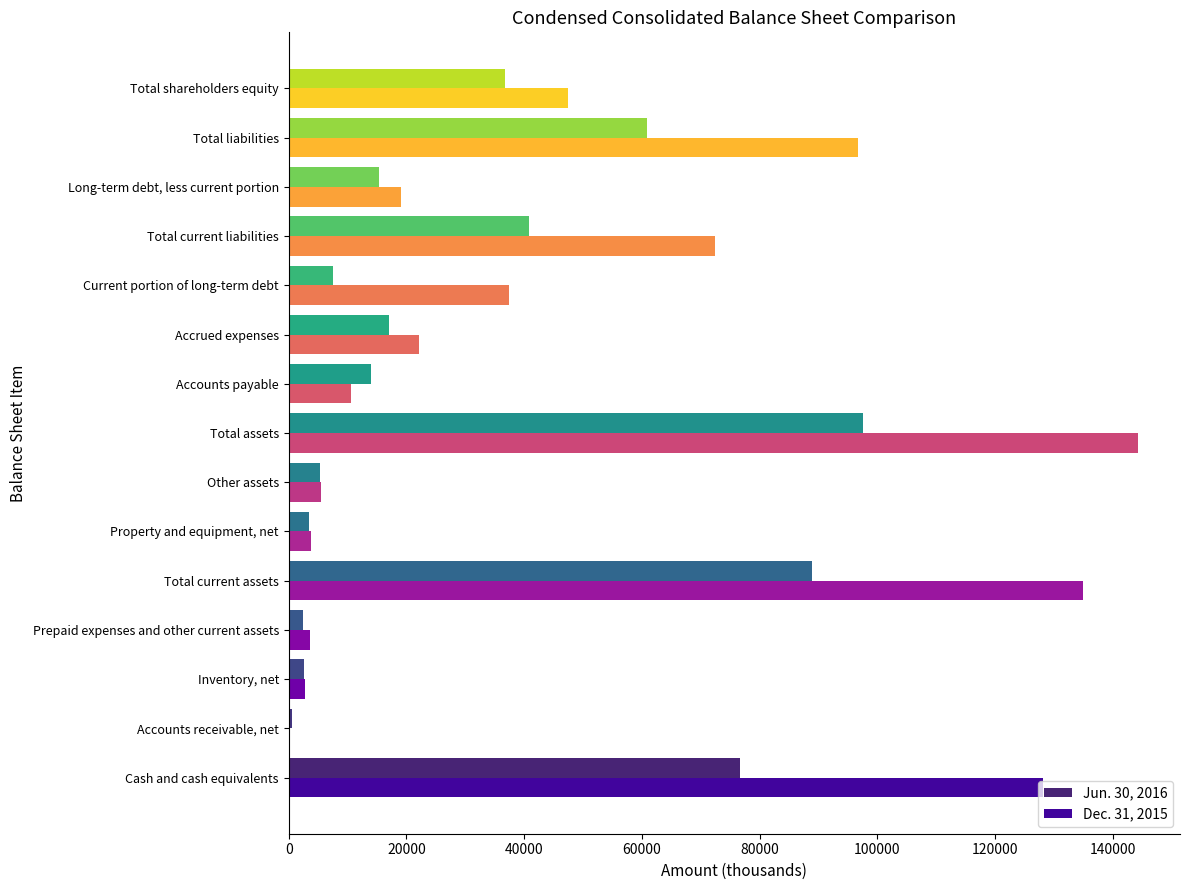

What is the total value across all series at Cash and cash equivalents?

204889